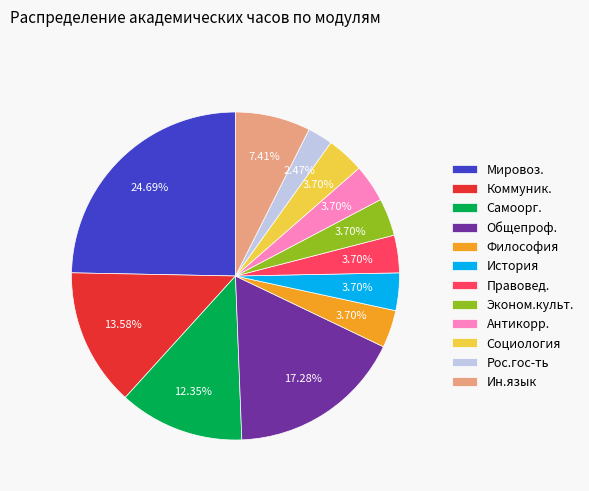

What is the smallest slice in the pie chart?

Рос.гос-ть